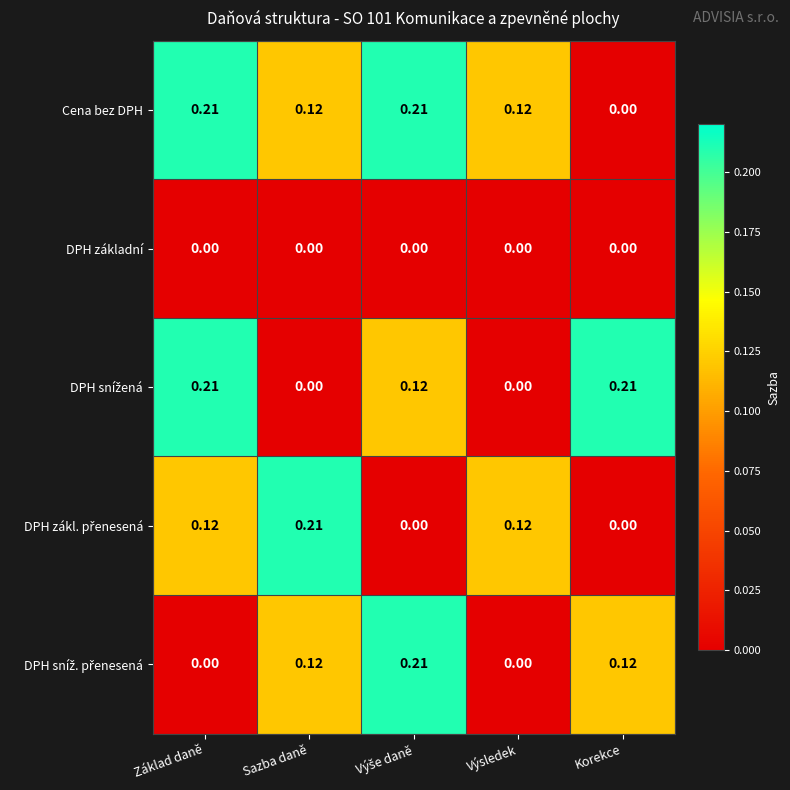

Which series has the largest total across all categories?

Cena bez DPH